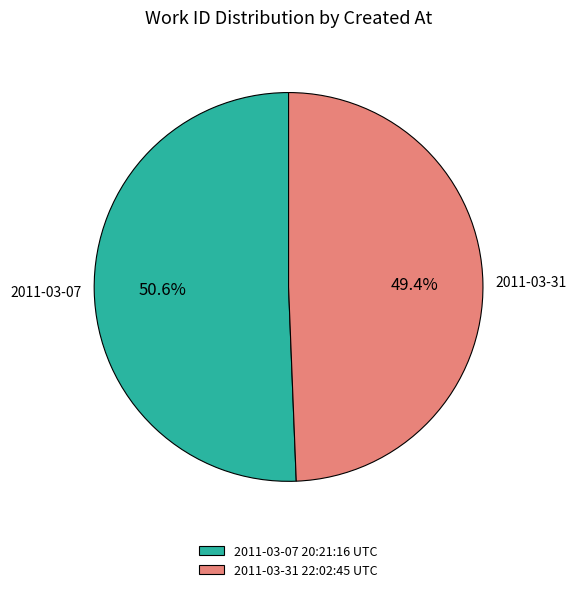

Is the sum of 2011-03-07 20:21:16 UTC and 2011-03-31 22:02:45 UTC greater than half?

Yes